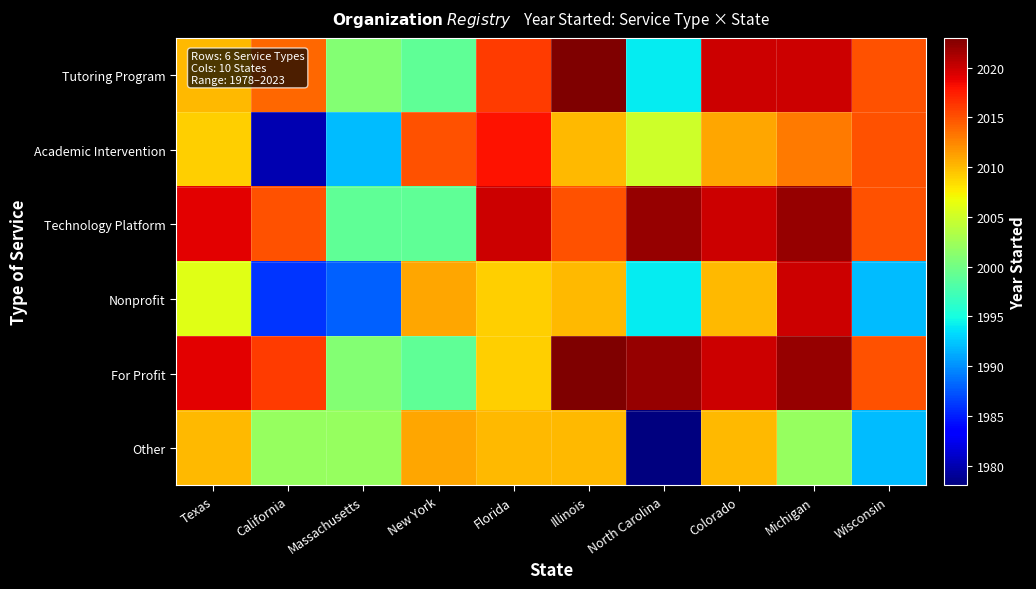

Count the number of categories in the chart.

10